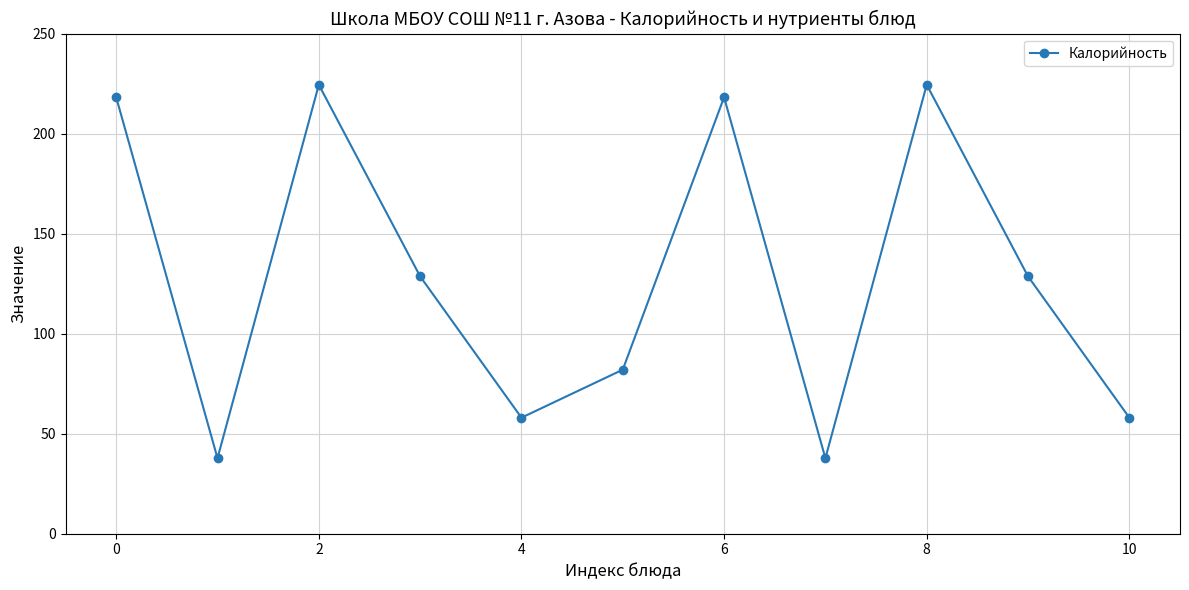

What is the smallest value displayed?

37.7